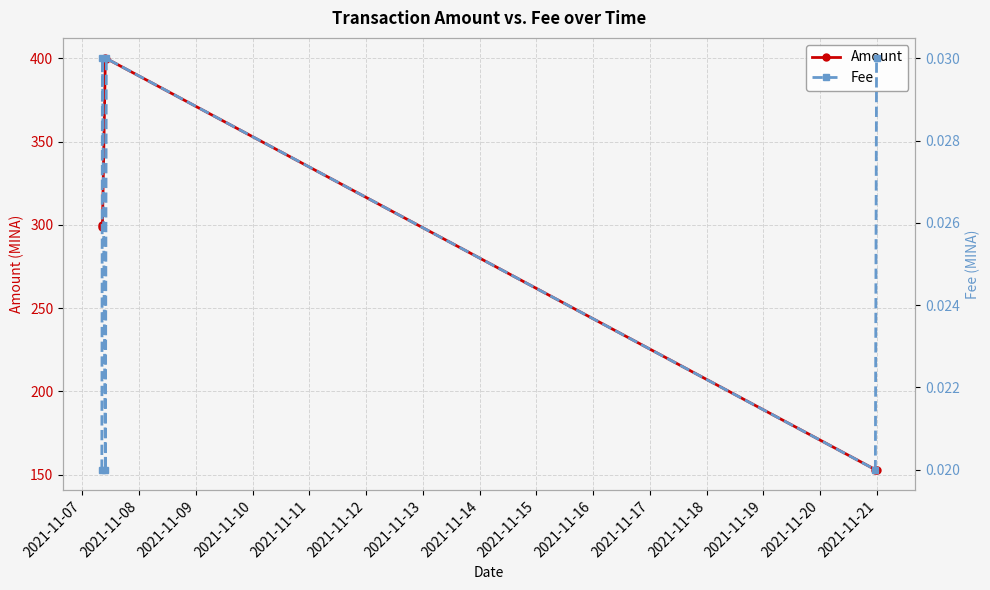

How many interior local valleys does the Amount series have?

1